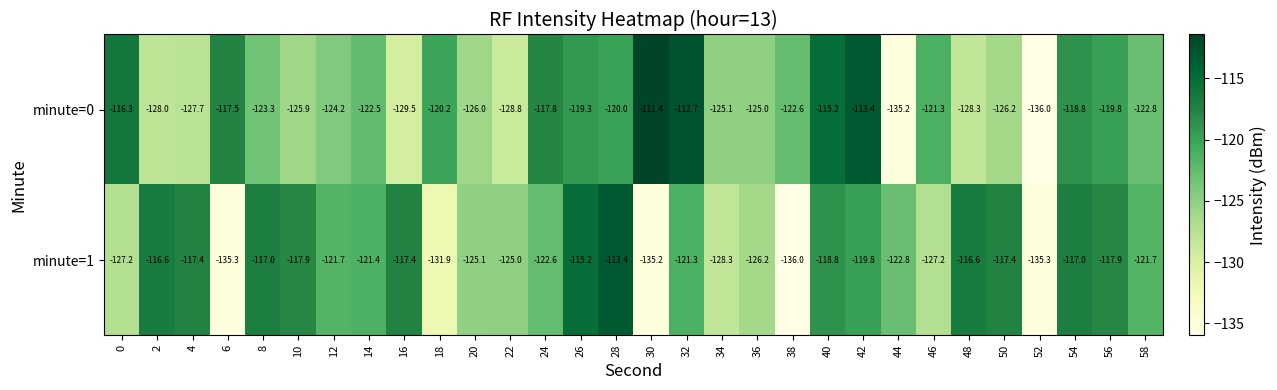

Which series changed the most between 36 and 54?

minute=1